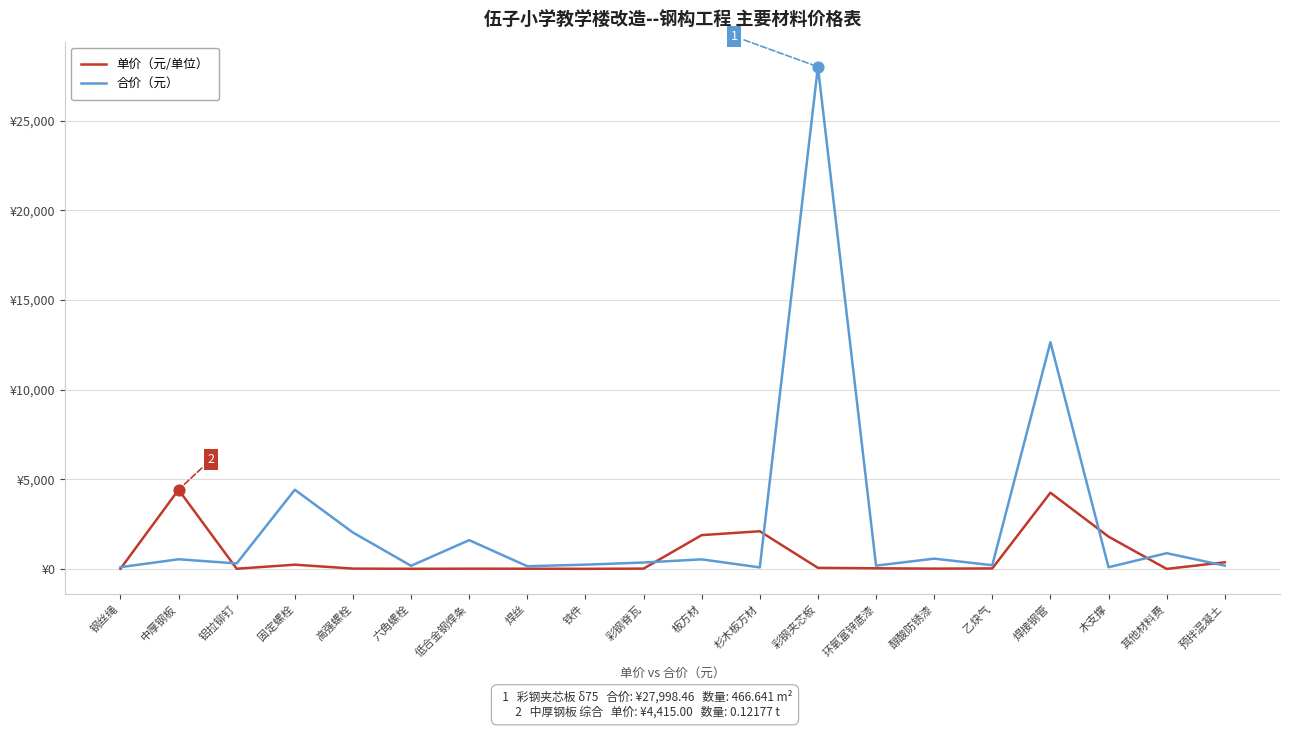

Is the value of 单价（元/单位） at 铝拉铆钉 greater than the value of 合价（元） at 铝拉铆钉?

No